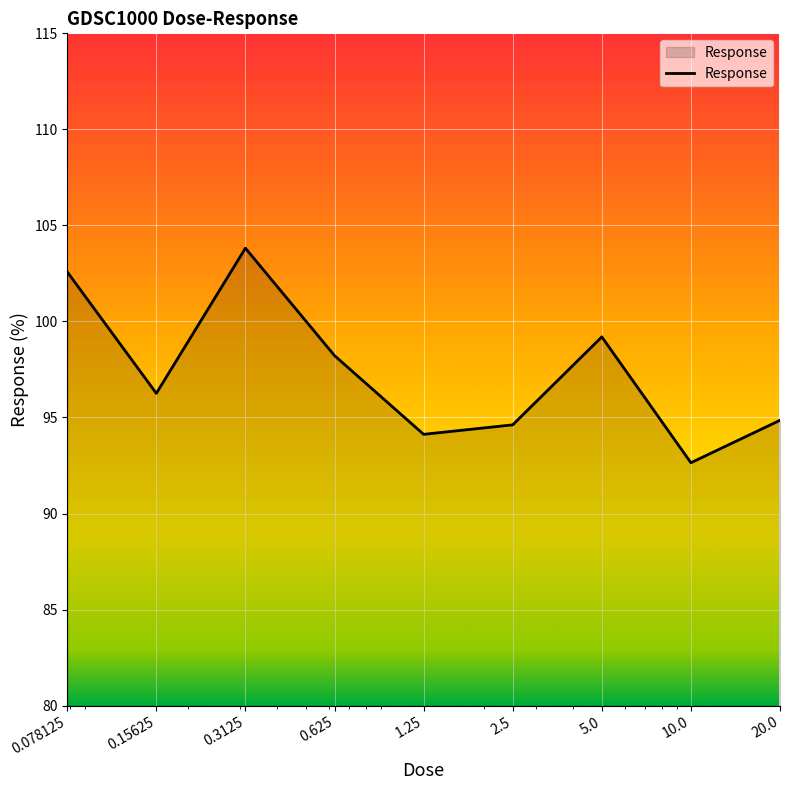

What is the greatest value displayed?

103.8